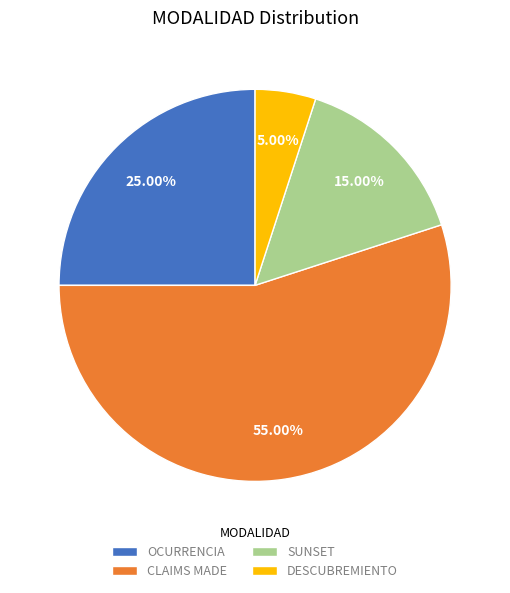

Which has a higher value, CLAIMS MADE or OCURRENCIA?

CLAIMS MADE